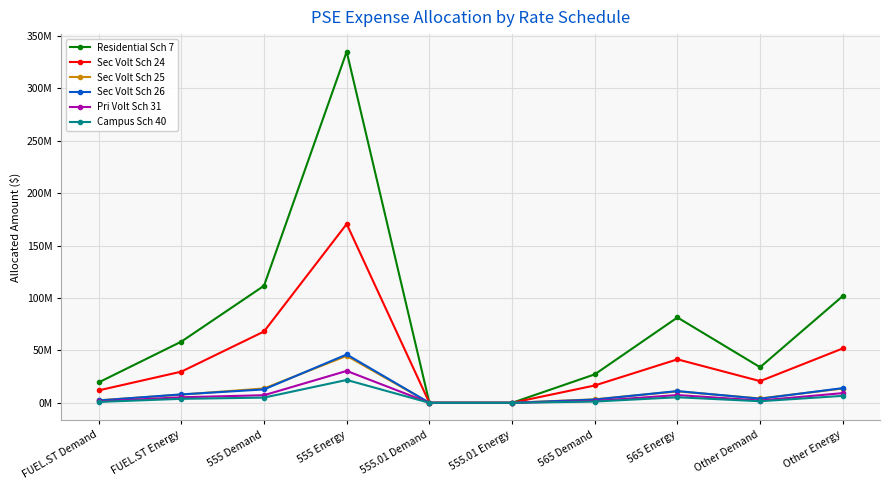

At which category is the sum across all series the highest?

555 Energy